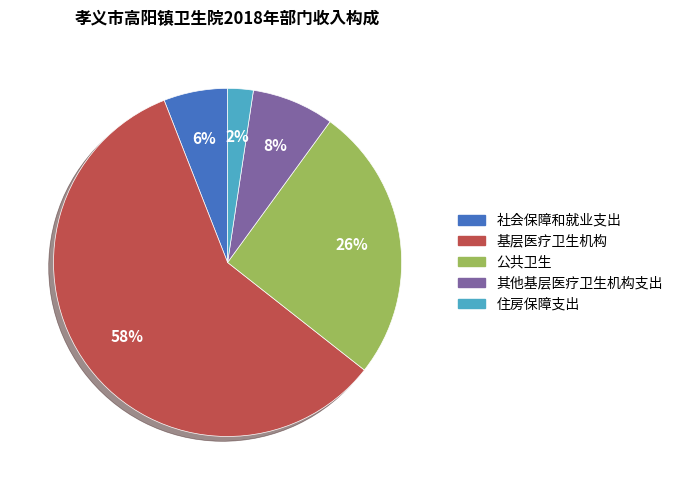

Rank the categories by value from highest to lowest.

基层医疗卫生机构, 公共卫生, 其他基层医疗卫生机构支出, 社会保障和就业支出, 住房保障支出